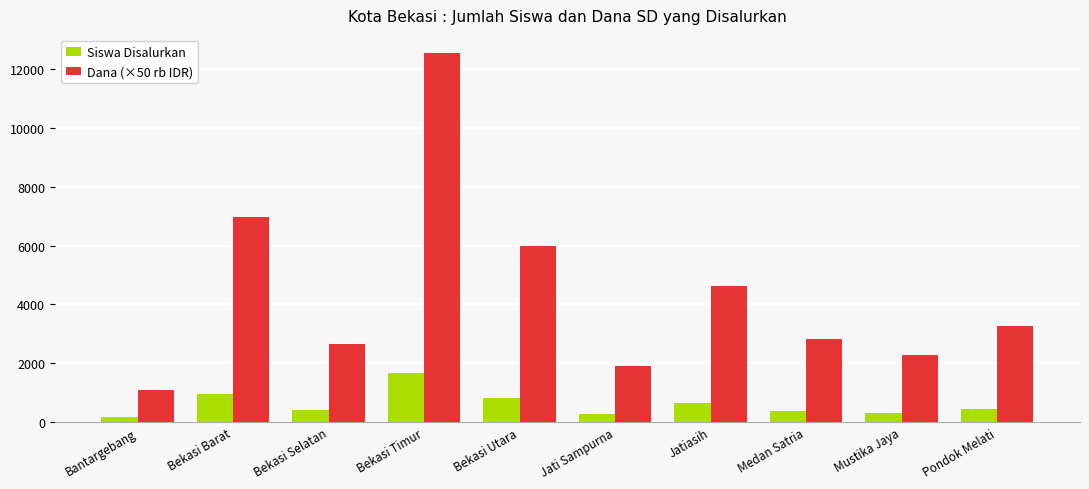

What are all the series names shown in the legend?

Siswa Disalurkan, Dana (×50 rb IDR)